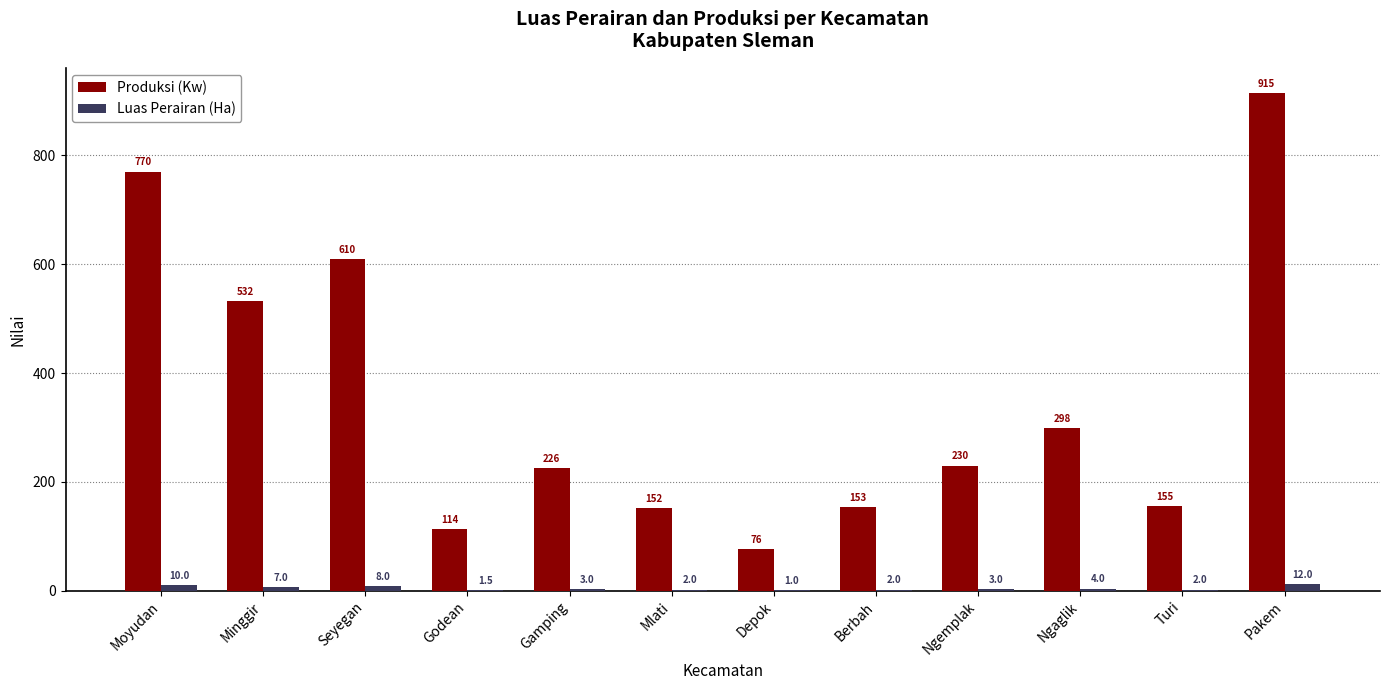

Reading right to left, transcribe all the data shown in this chart.

Produksi (Kw): Pakem=915.0	Turi=155.0	Ngaglik=298.5	Ngemplak=230.0	Berbah=153.0	Depok=76.0	Mlati=152.0	Gamping=226.0	Godean=114.0	Seyegan=610.0	Minggir=532.0	Moyudan=770.0
Luas Perairan (Ha): Pakem=12.0	Turi=2.0	Ngaglik=4.0	Ngemplak=3.0	Berbah=2.0	Depok=1.0	Mlati=2.0	Gamping=3.0	Godean=1.5	Seyegan=8.0	Minggir=7.0	Moyudan=10.0